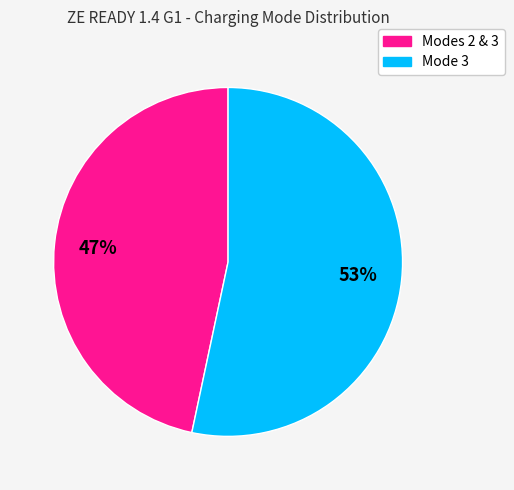

To the nearest percent, what percentage of the pie is Mode 3?

53%